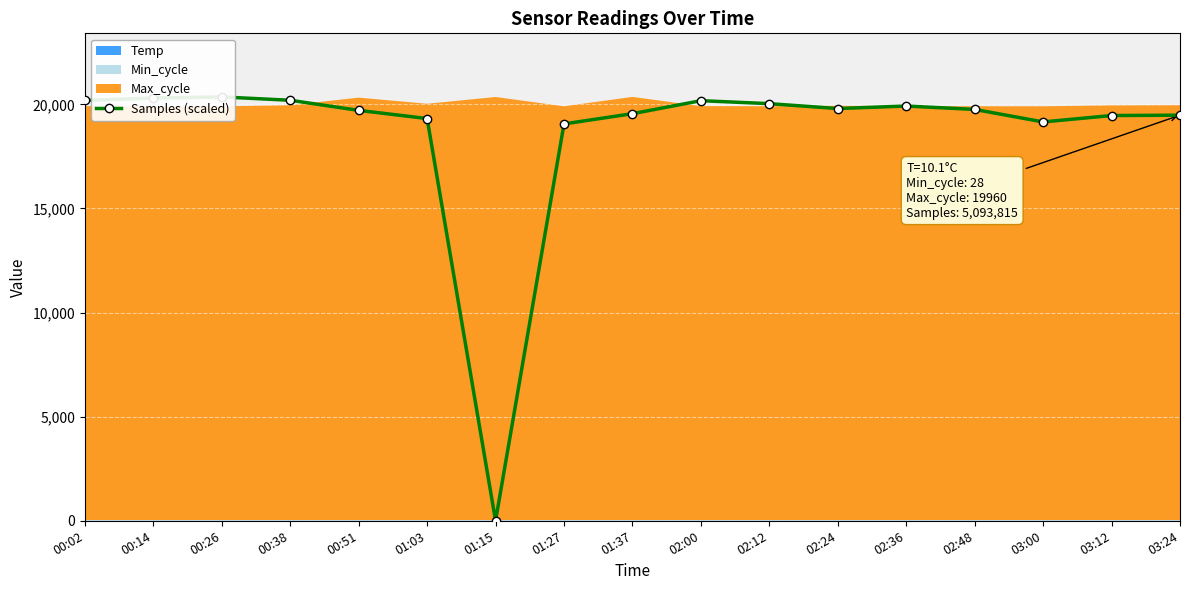

Count the number of values greater than 19756.

9